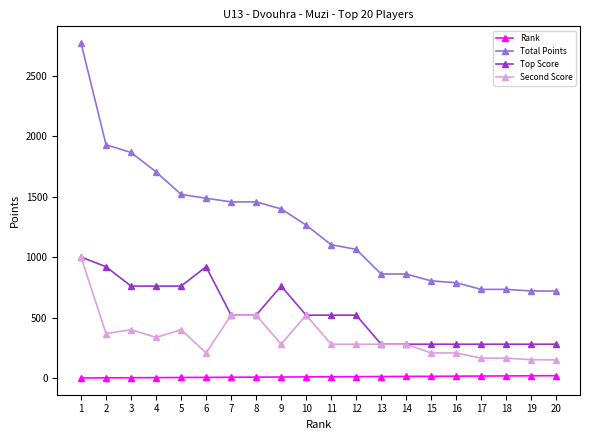

True or false: Top Score and Rank intersect in this chart.

False